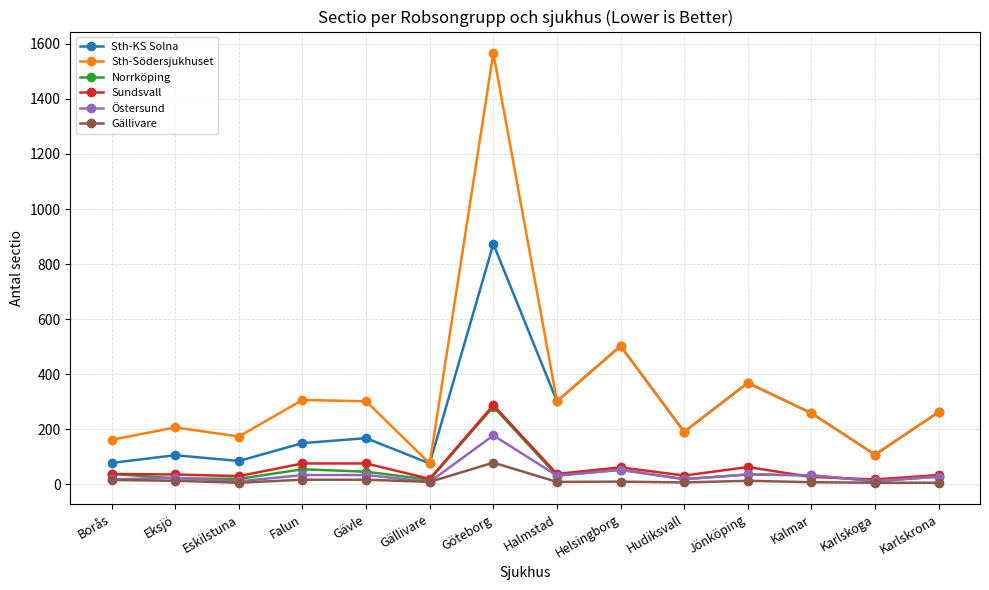

At which label does Sth-KS Solna first exceed 190?

Göteborg